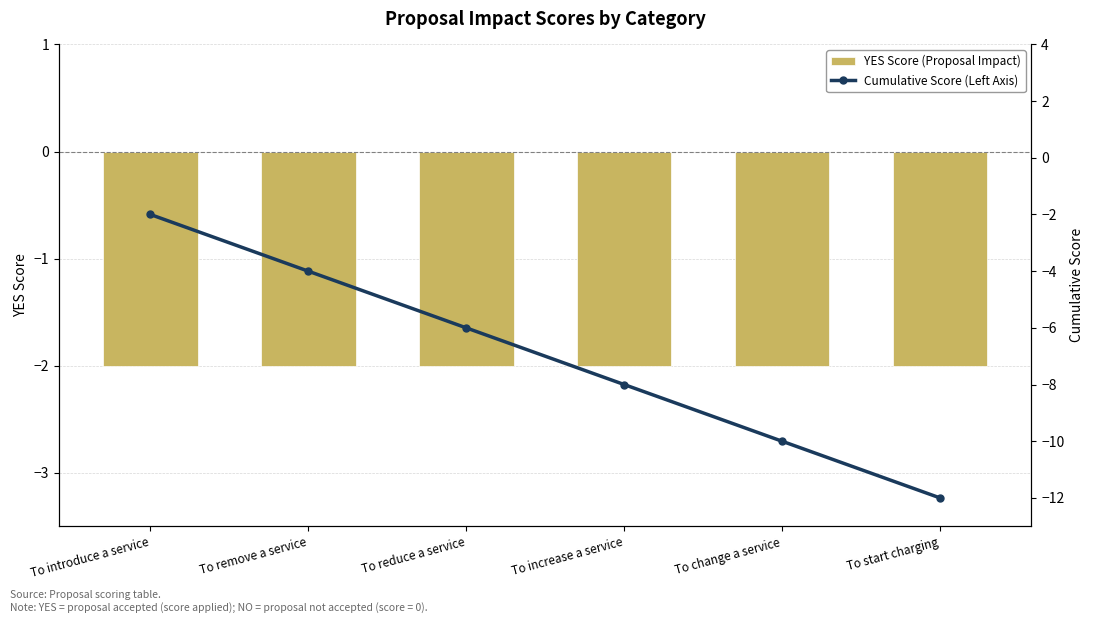

Is it true that Cumulative Score (Left Axis) equals 0 at To introduce a service?

False